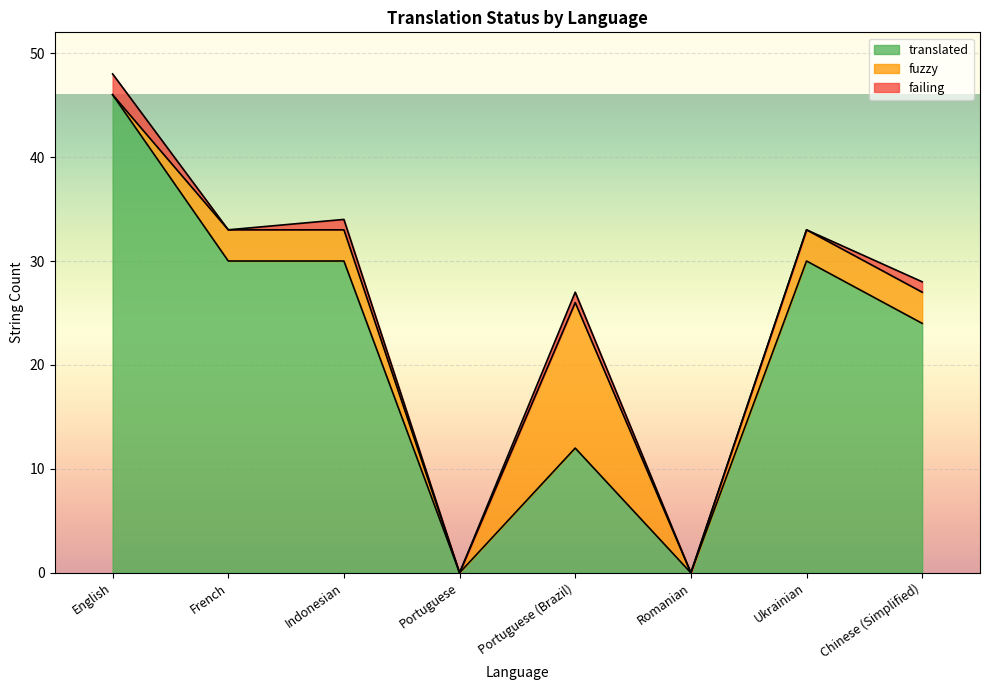

How many lines are shown in the chart?

3